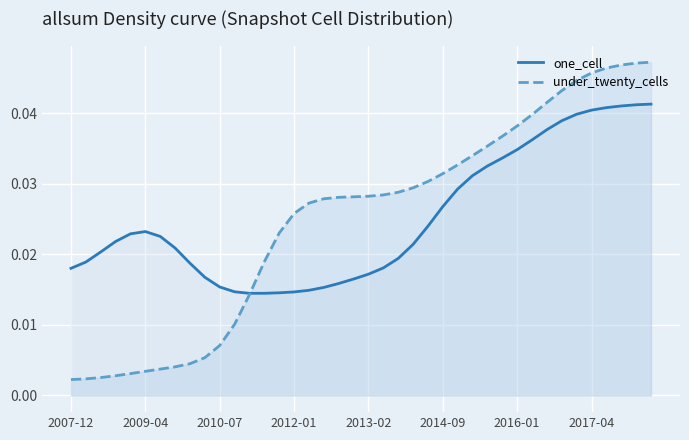

Which series has the largest total across all categories?

one_cell